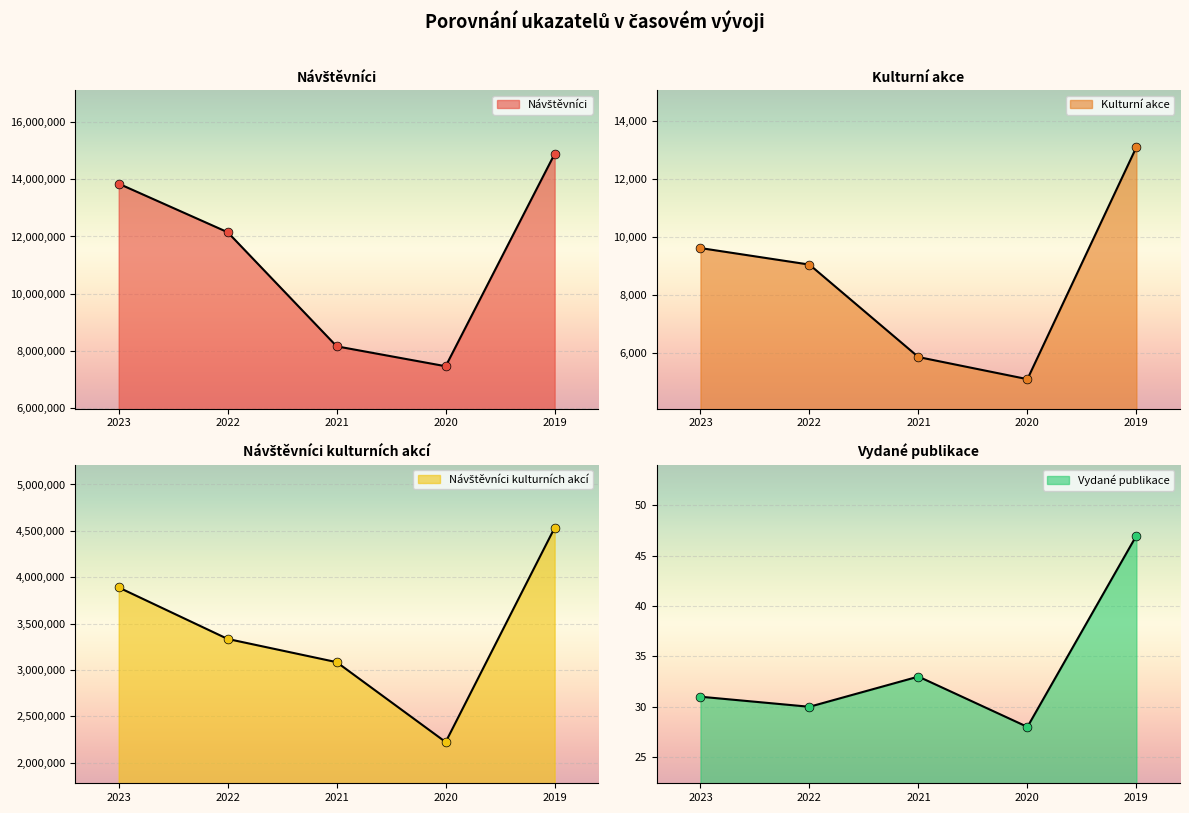

Which series contains the lowest Y value?

Vydané publikace